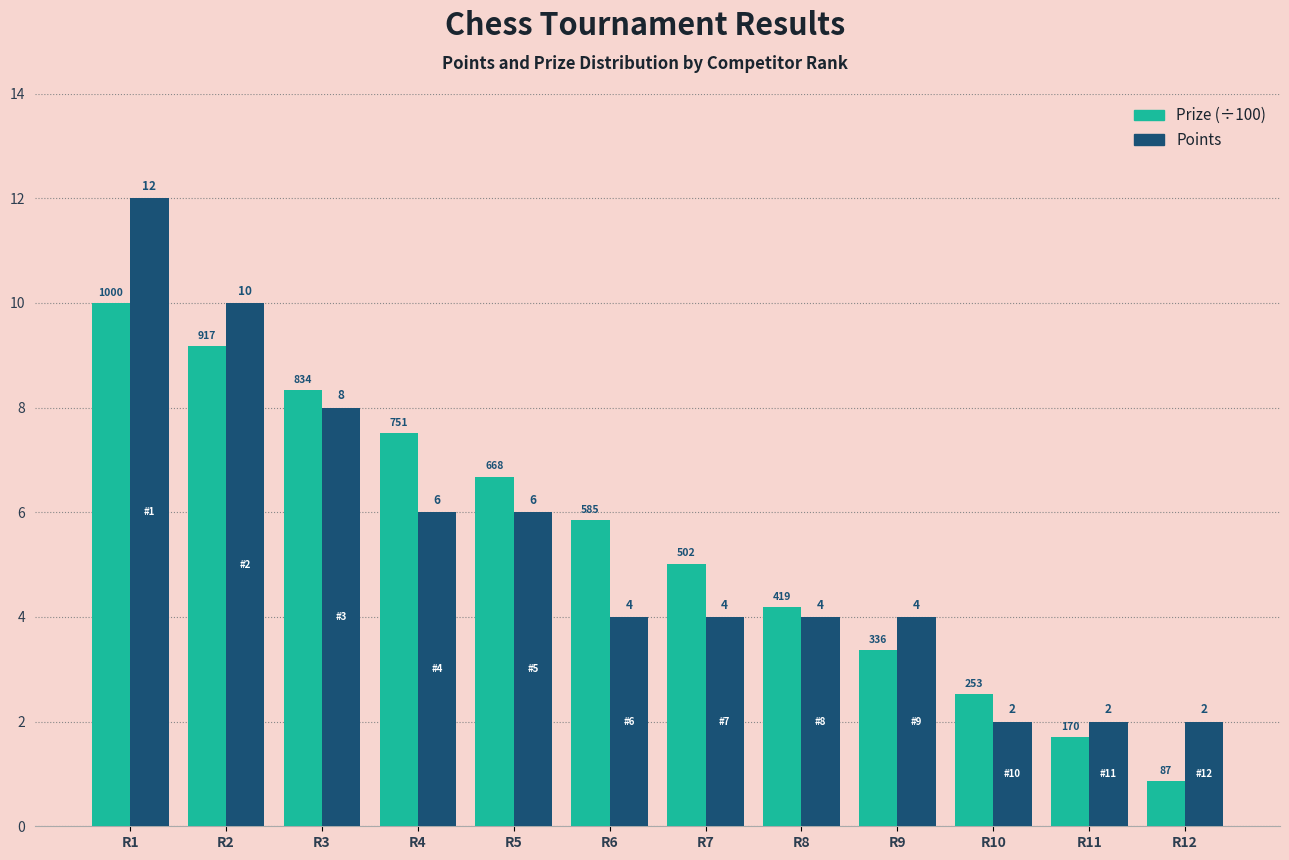

At which label does Prize (÷100) reach its minimum?

R12